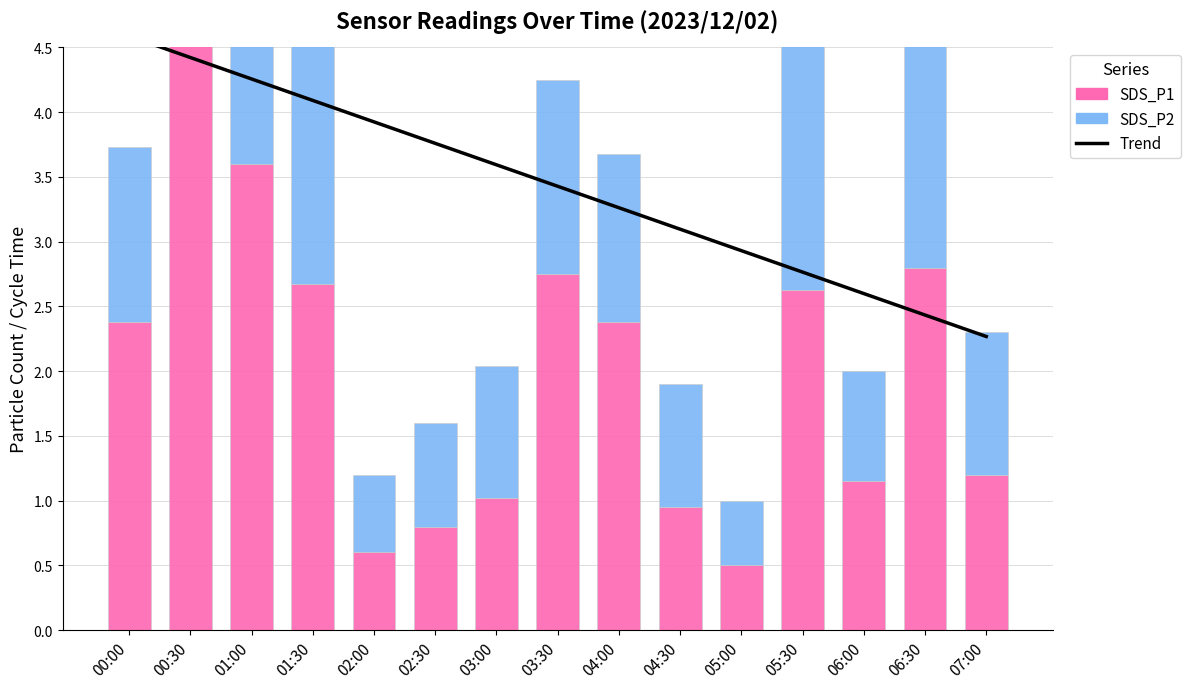

At how many categories does at least one series exceed 5?

1